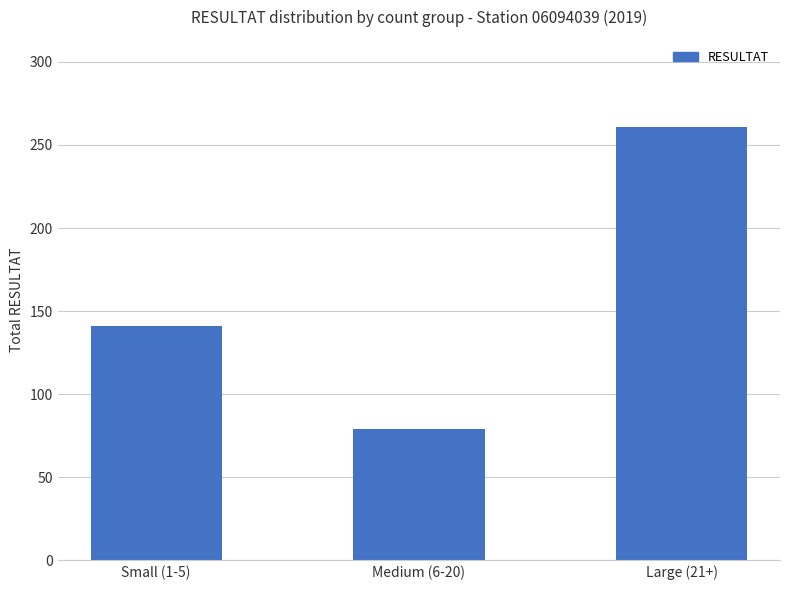

What is the sum of the values at Small (1-5) and Large (21+)?

402